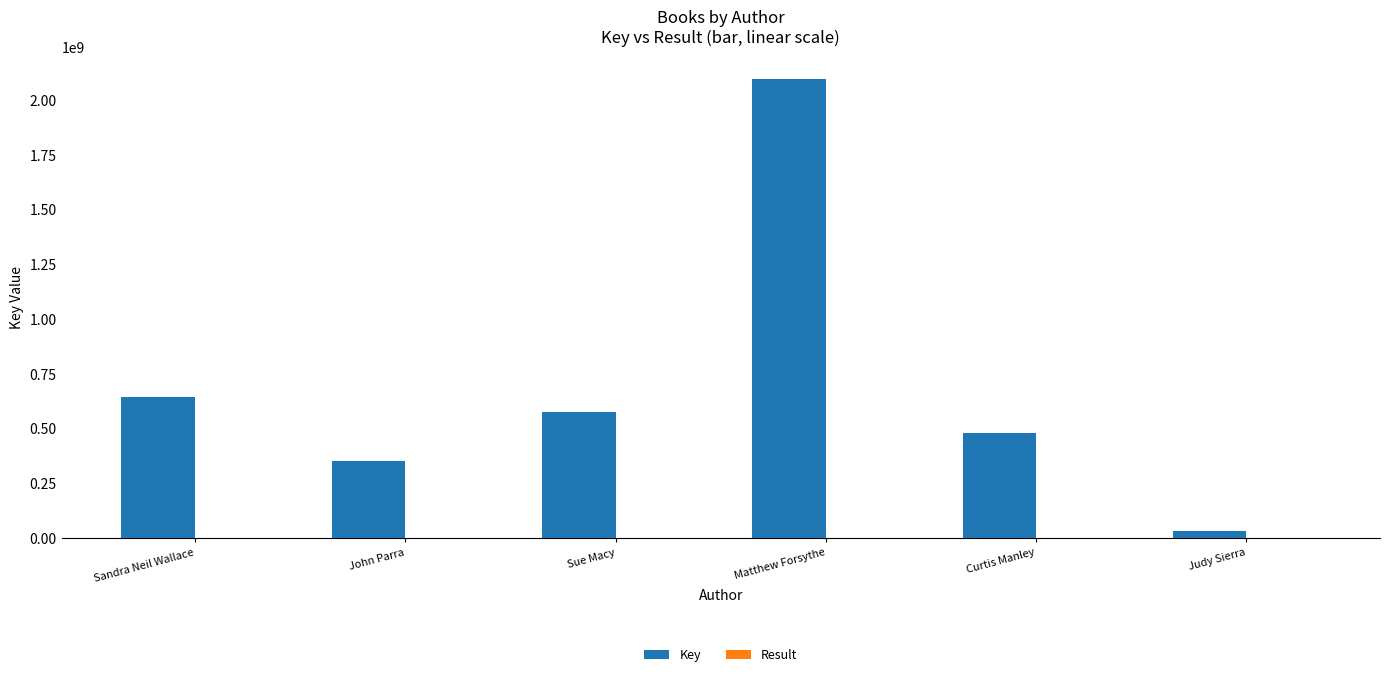

Where is Key nearest to the value 1064043659?

Sandra Neil Wallace